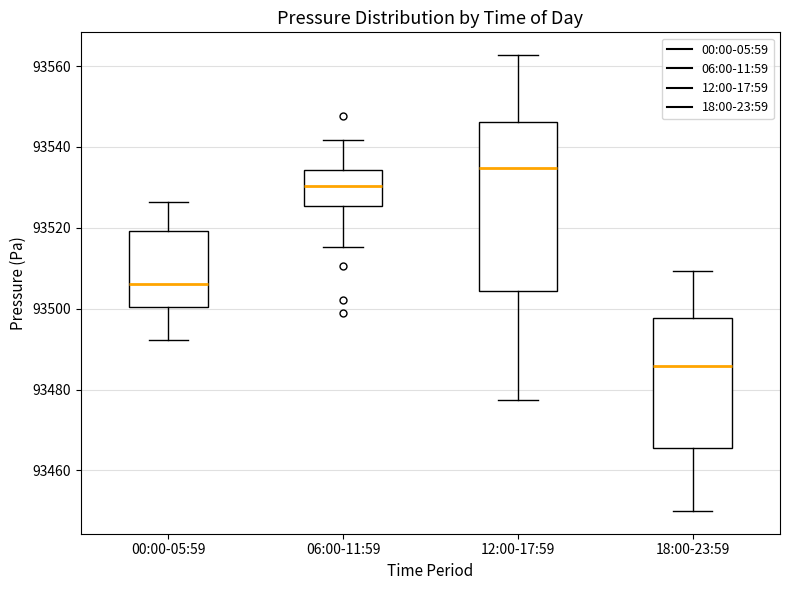

Which box has the lowest median line?

18:00-23:59